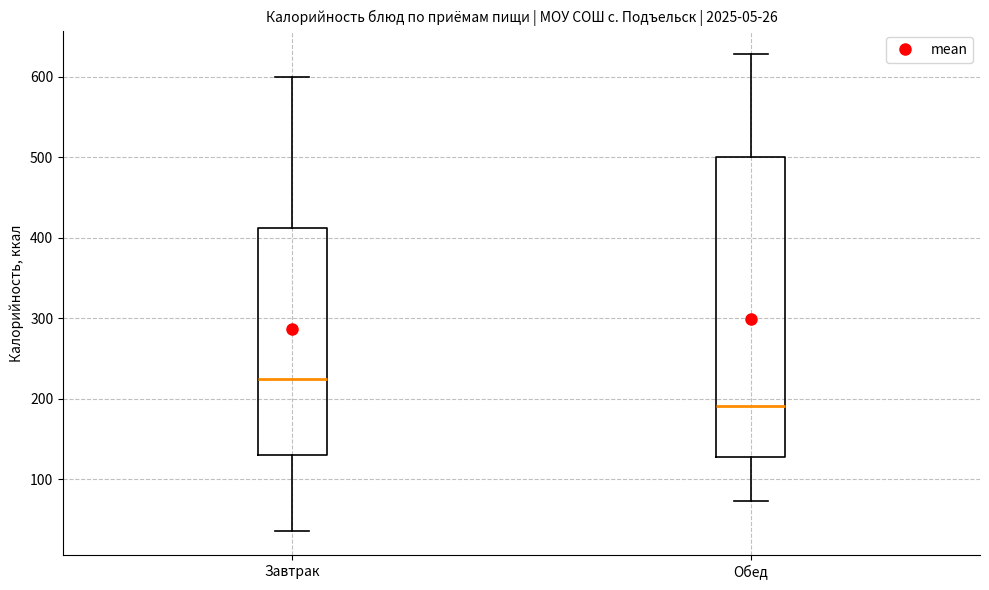

Which box's median line is the highest?

Завтрак